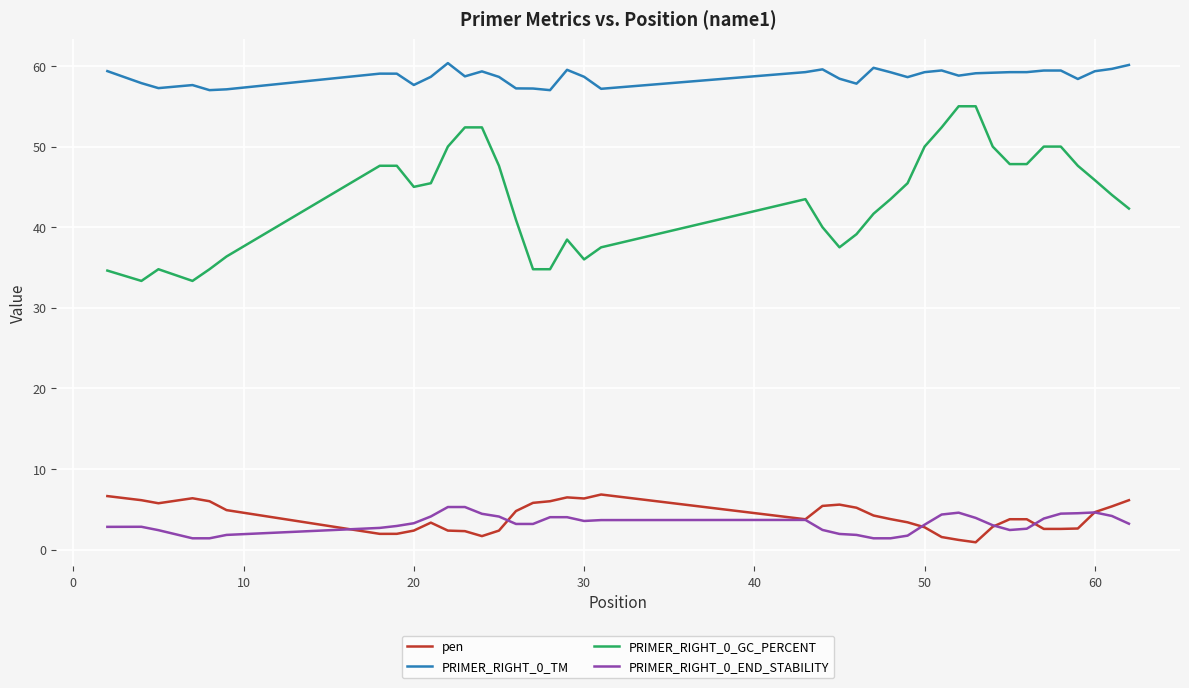

What is the sum of all PRIMER_RIGHT_0_TM values?

2347.7